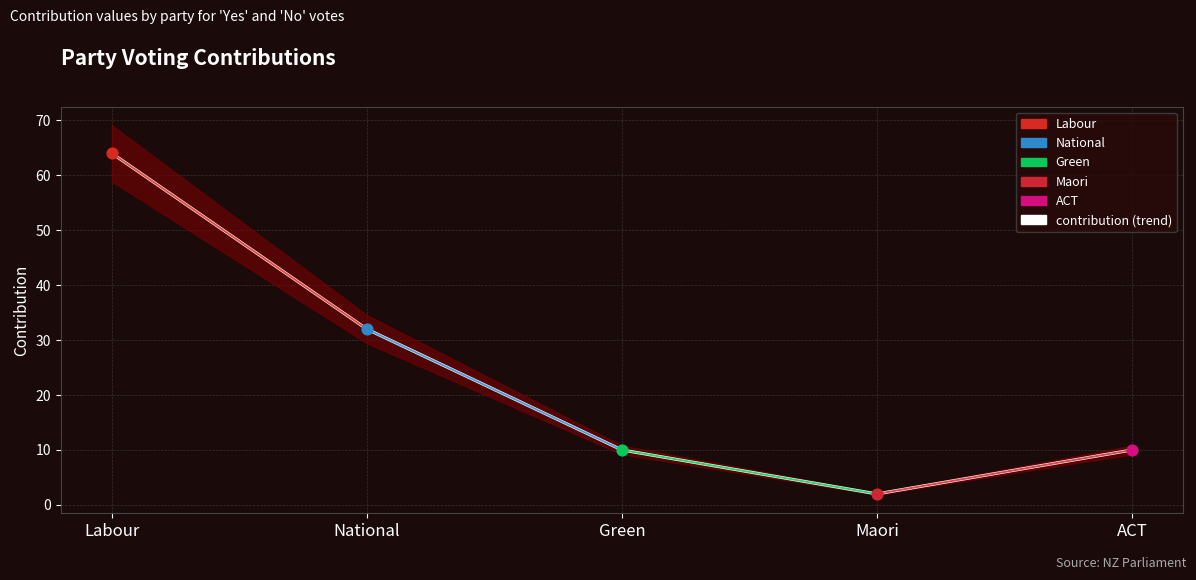

Which has a higher value, Green or Labour?

Labour